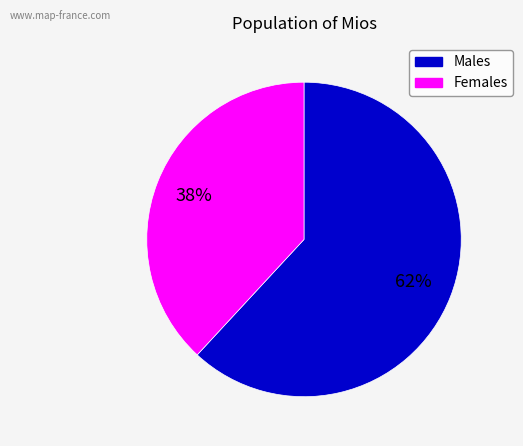

Is there a majority slice in this chart?

Yes